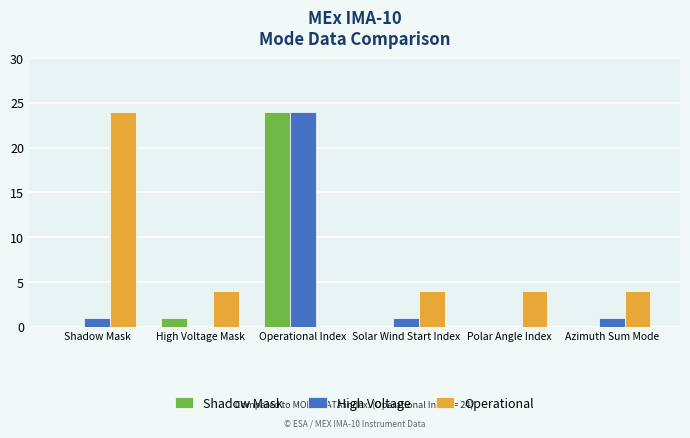

What is the sum of all High Voltage values?

27